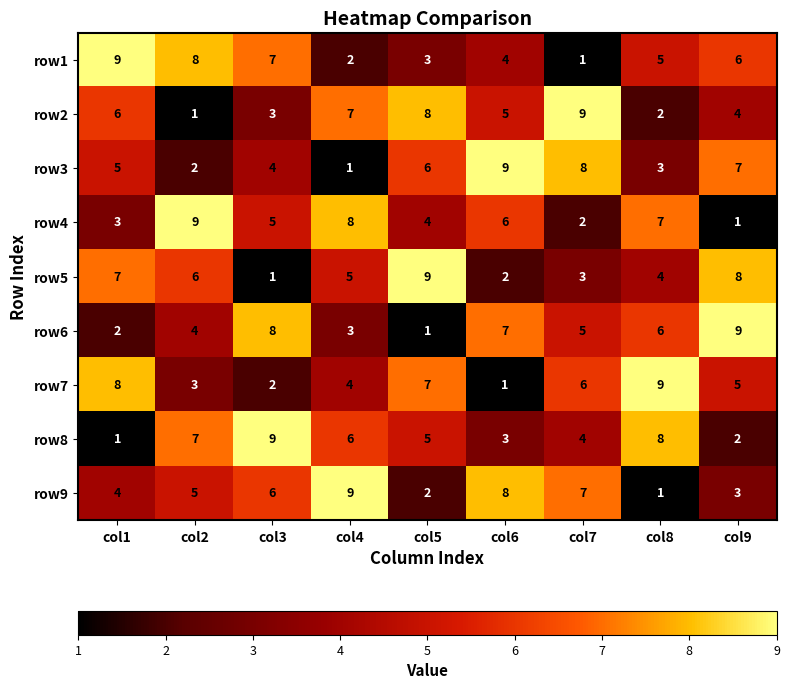

What is the difference between the row5 values at col9 and col3?

7